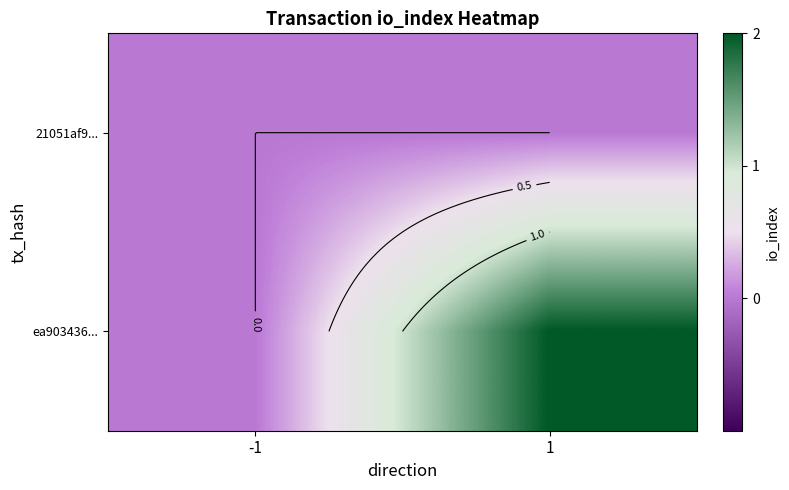

Which category has the lowest value across all series?

-1